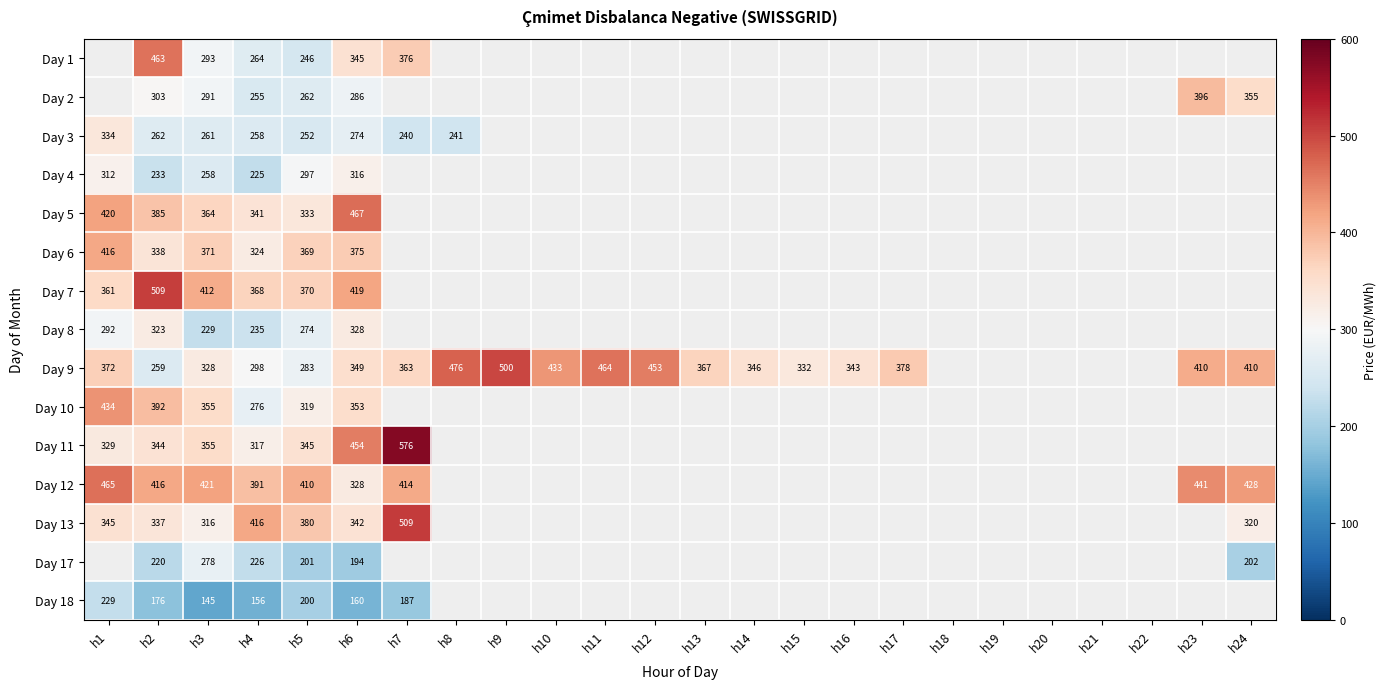

Rank the categories by Day 1 value from lowest to highest.

h5, h4, h3, h1, h6, h7, h2, h8, h9, h10, h11, h12, h13, h14, h15, h16, h17, h18, h19, h20, h21, h22, h23, h24